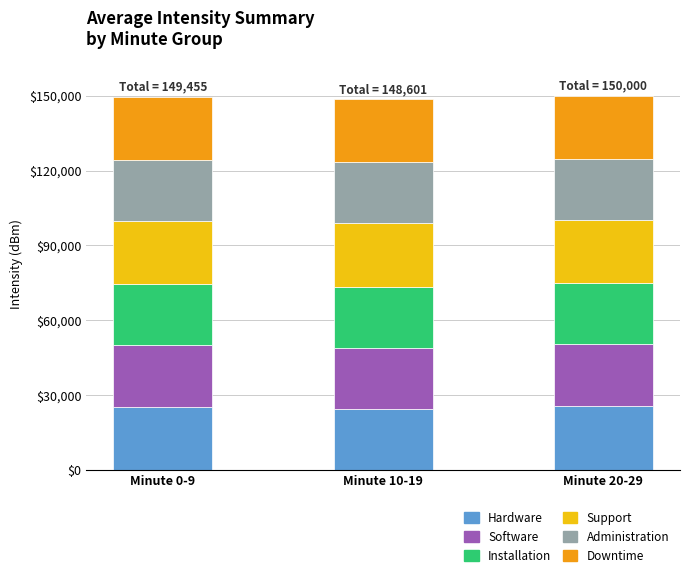

What is the total value across all series at Minute 10-19?

148601.0